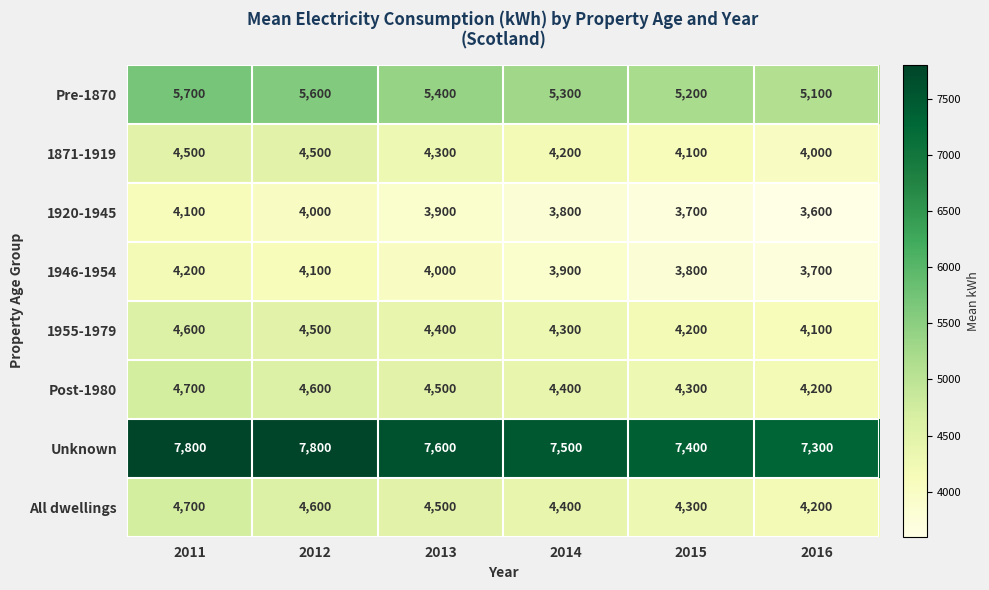

What is the difference between the maximum and minimum values in the 1955-1979 series?

500